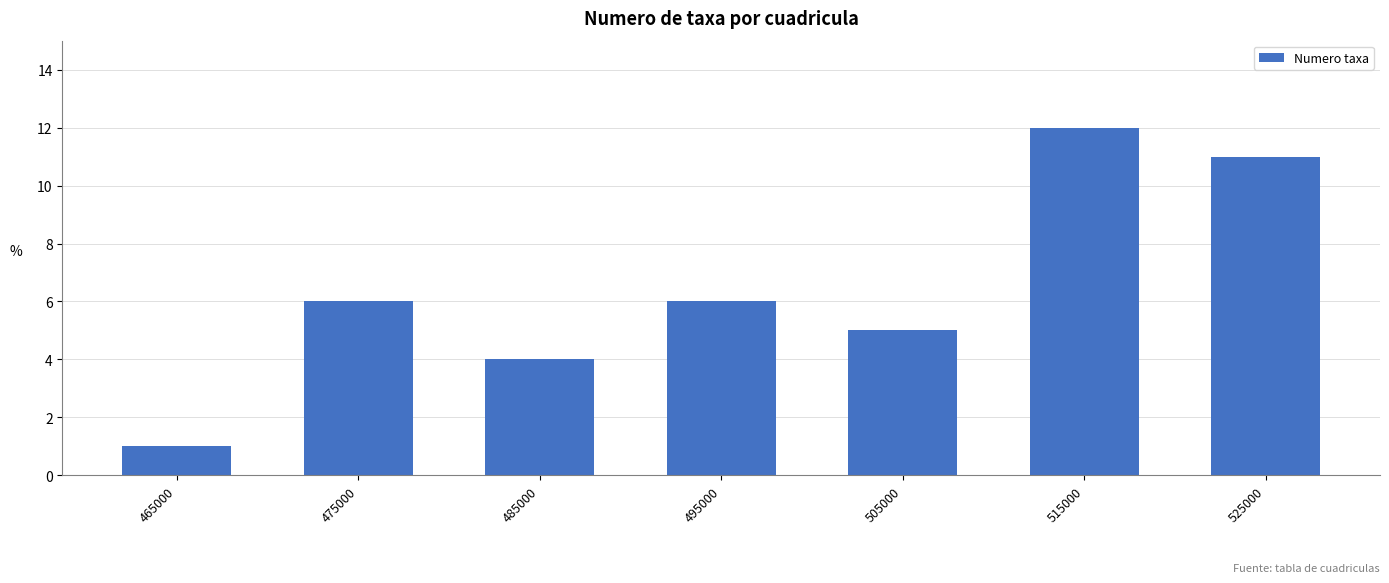

How many bars are there in total?

7